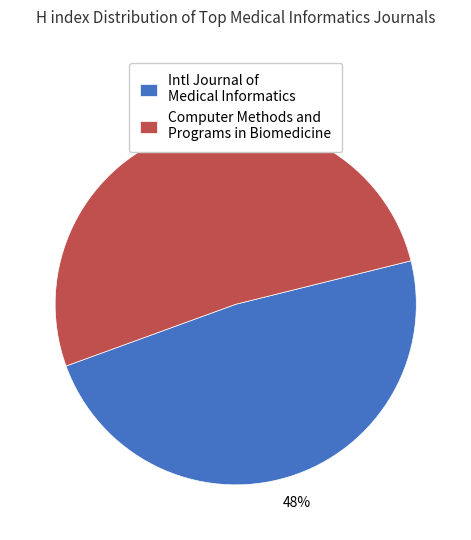

Which slice is the largest?

Computer Methods and Programs in Biomedicine